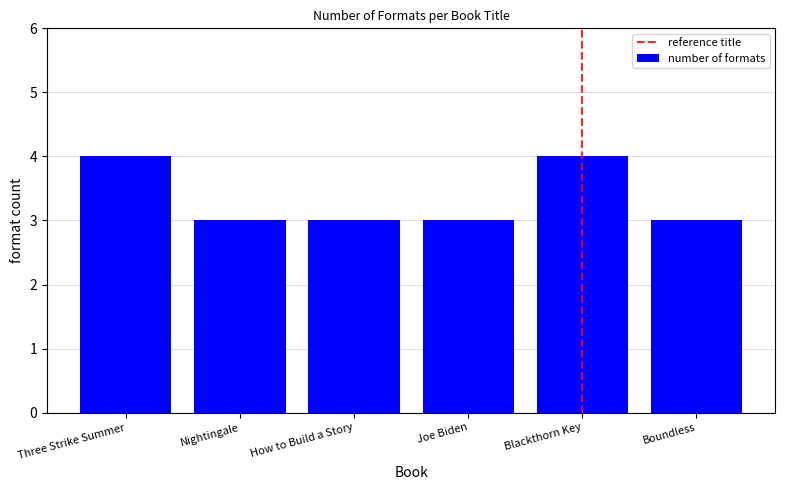

The chart shows a value of 6 at Blackthorn Key. True or false?

False